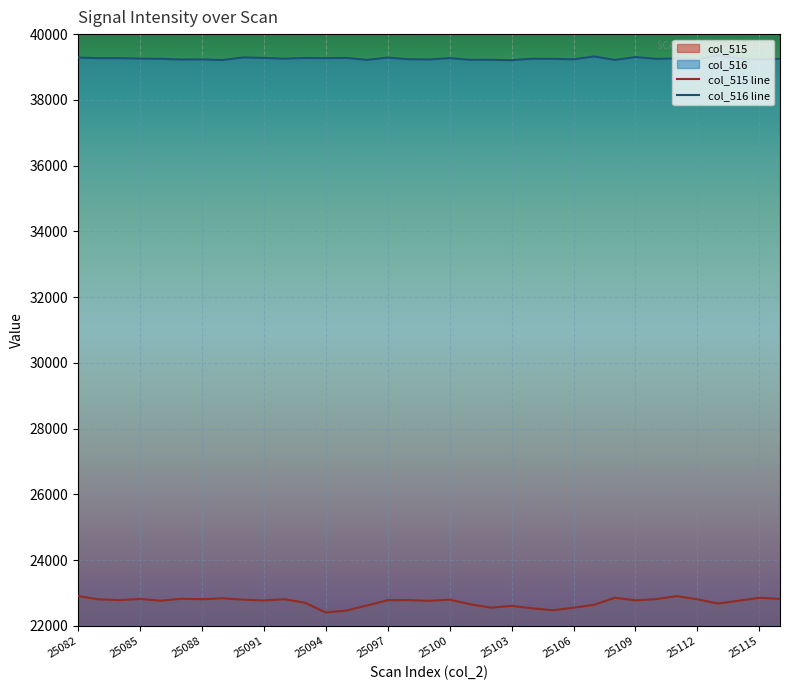

What is the highest value of the col_516 line series?

39355